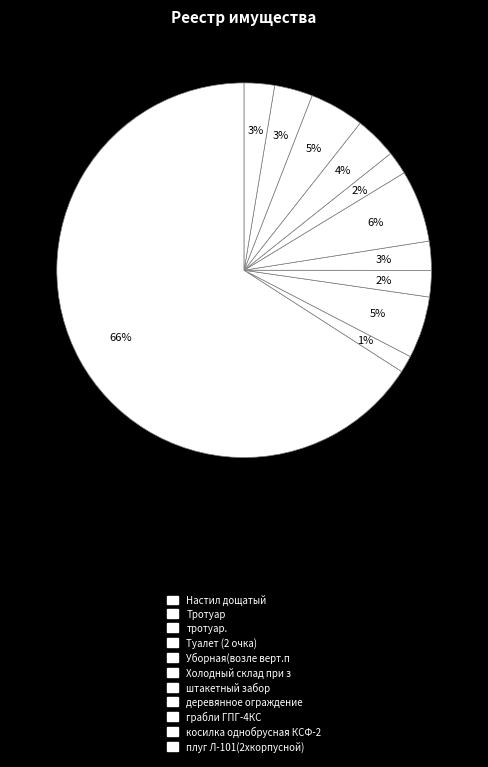

To the nearest percent, what is the combined percentage of Холодный склад при з and Уборная(возле верт.п?

9%